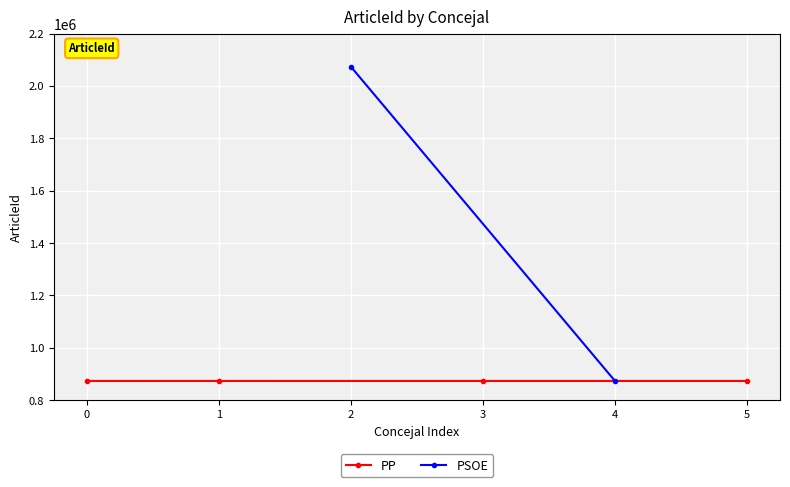

What is the sum of all values?

3492520